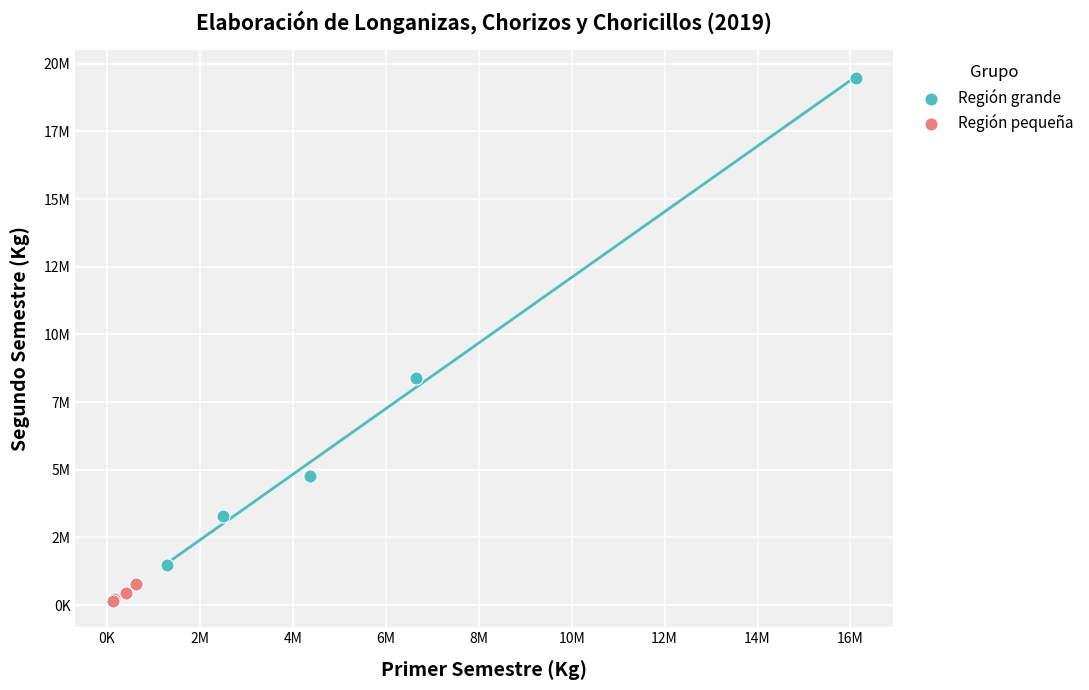

What are all the series names shown in the legend?

Región grande, Región pequeña